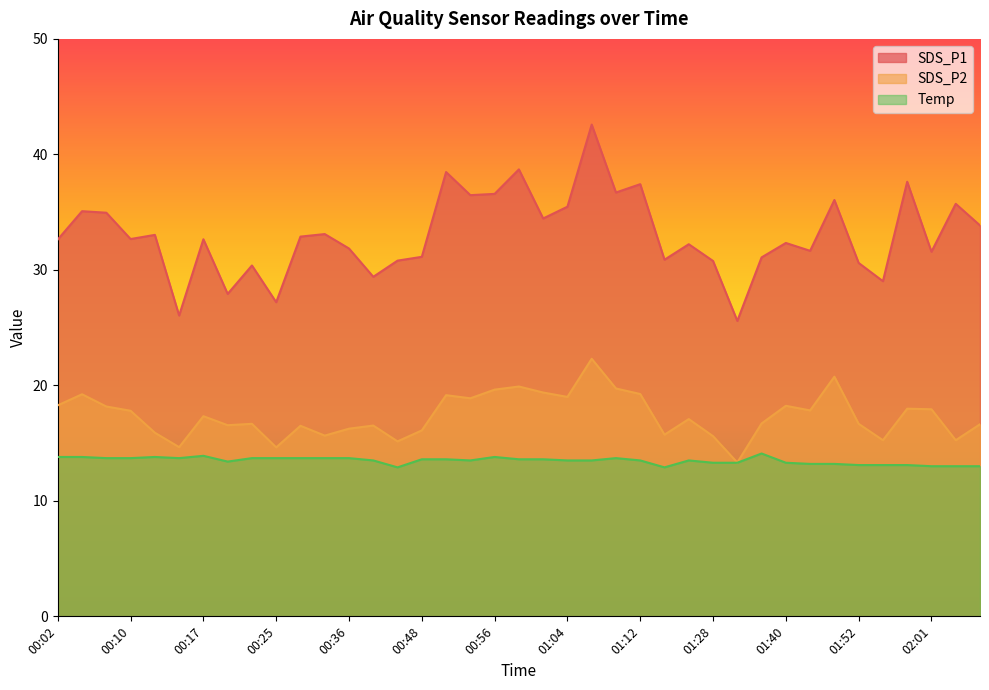

In SDS_P2, how many points are lower than both neighbors (excluding endpoints)?

12